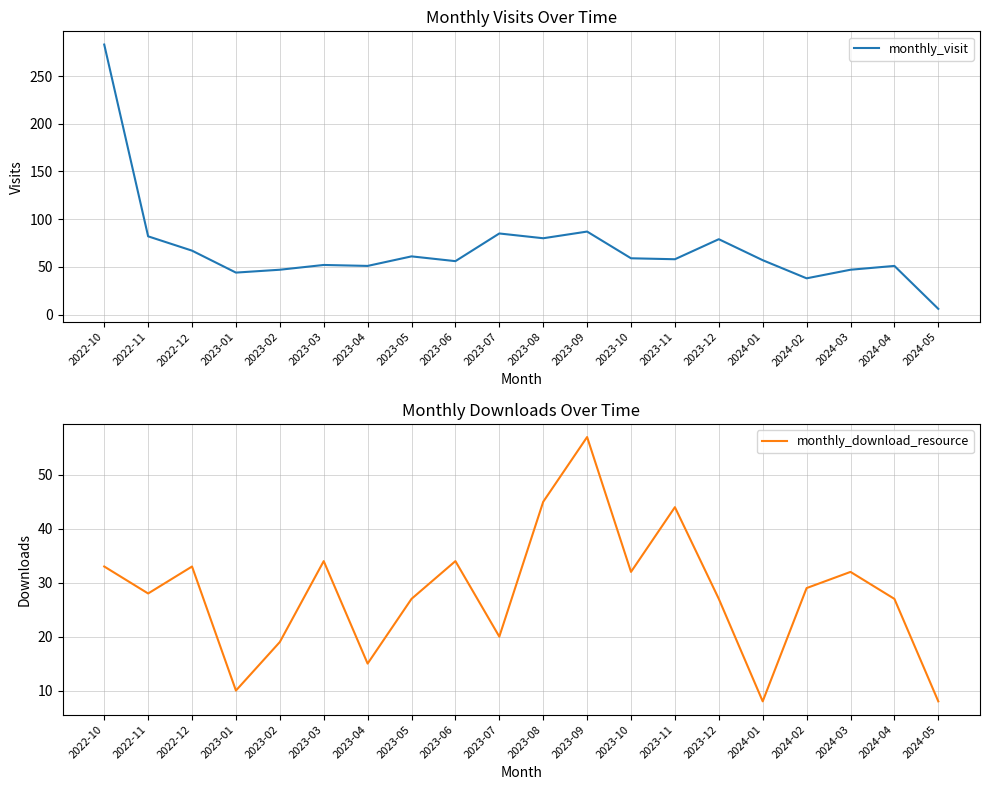

Where is the first local minimum for monthly_visit?

2023-01